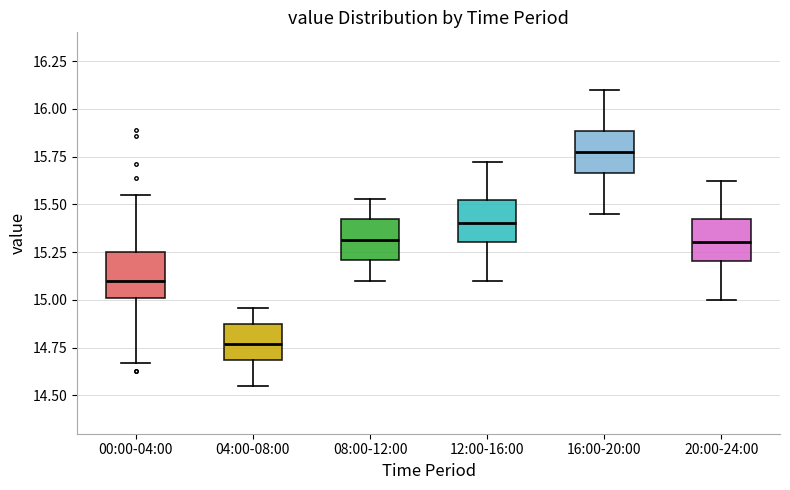

Reading left to right, transcribe this box plot: for each box, give where its median line is, the range the box spans, and where its two whiskers end, as read against the y-axis. The values are not printed on the chart, so give them approximately, as read against the axis.

00:00-04:00: median 15.10, box 15.00 to 15.25, whiskers 14.65 to 15.55
04:00-08:00: median 14.75, box 14.70 to 14.85, whiskers 14.55 to 14.95
08:00-12:00: median 15.30, box 15.20 to 15.40, whiskers 15.10 to 15.55
12:00-16:00: median 15.40, box 15.30 to 15.50, whiskers 15.10 to 15.70
16:00-20:00: median 15.80, box 15.65 to 15.90, whiskers 15.45 to 16.10
20:00-24:00: median 15.30, box 15.20 to 15.40, whiskers 15.00 to 15.60